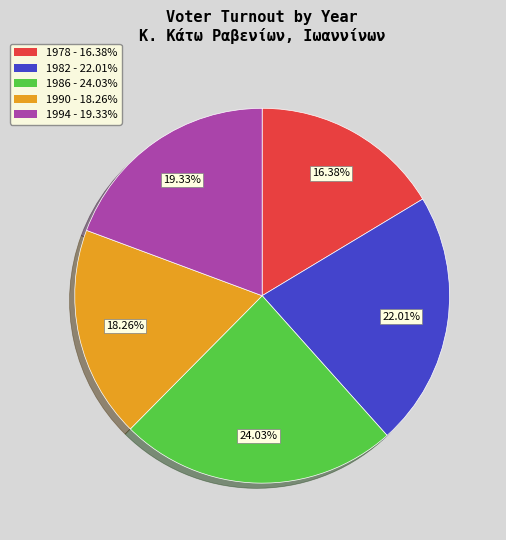

What percentage is the 1990 slice, to the nearest percent?

18%